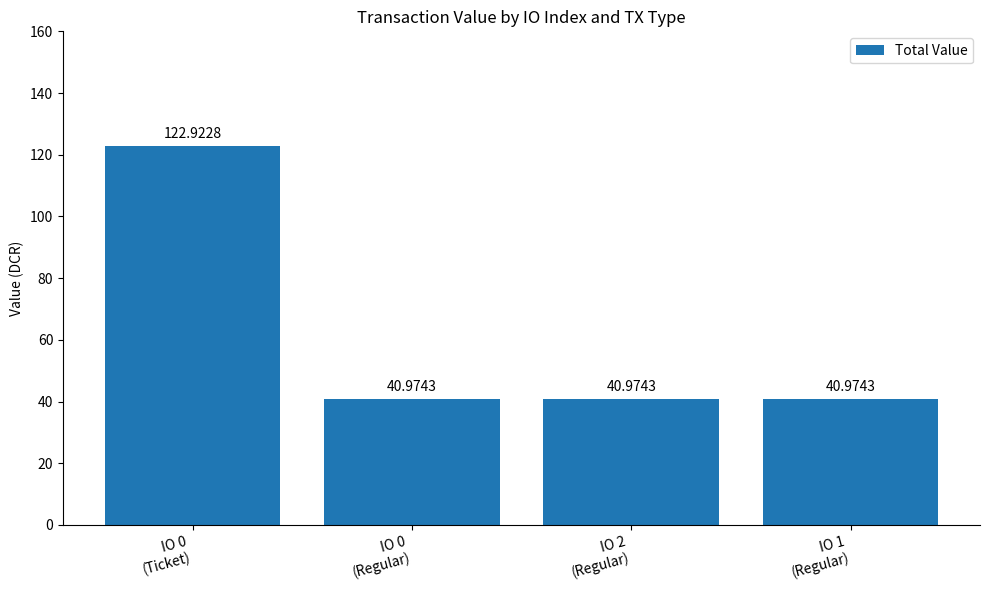

The value at IO 0
(Regular) is 41.0. True or false?

True